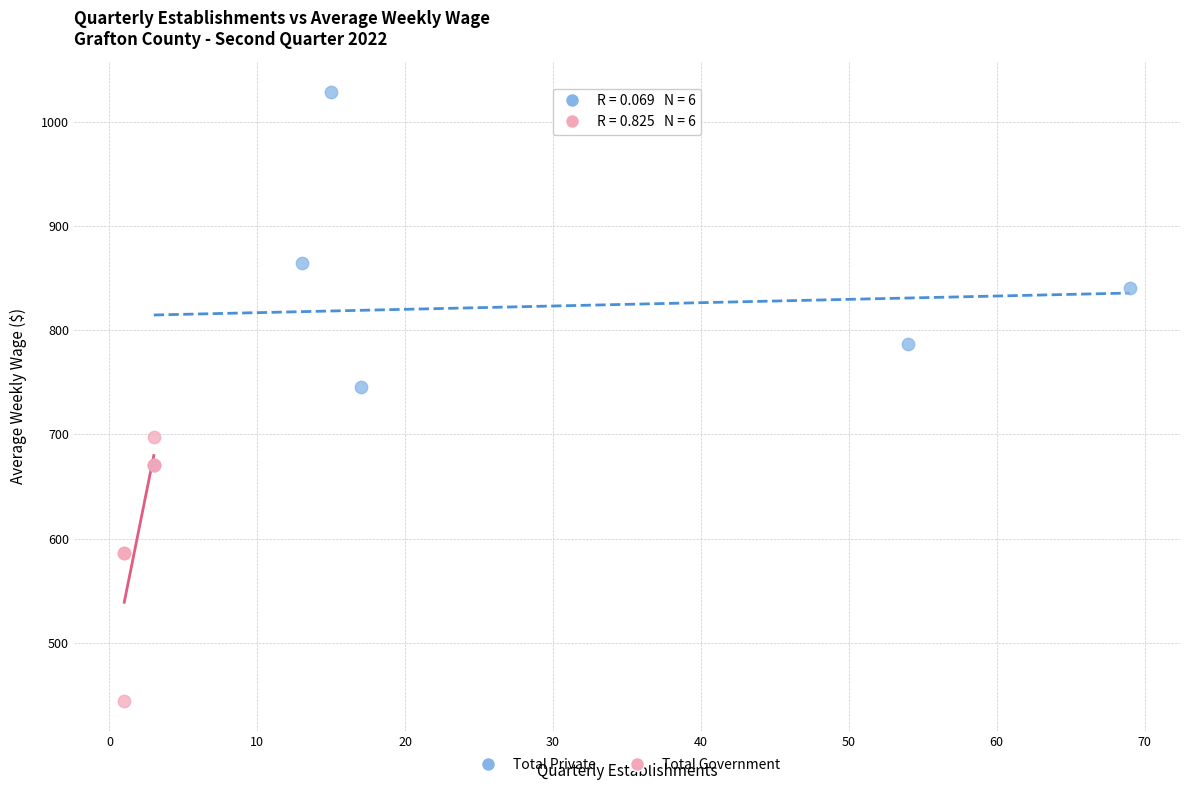

Which series contains the lowest Y value?

Total Government